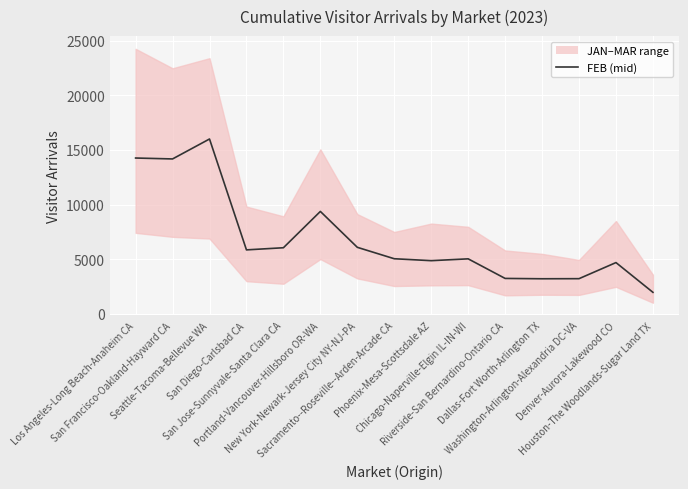

Where is the first local minimum?

San Francisco-Oakland-Hayward CA